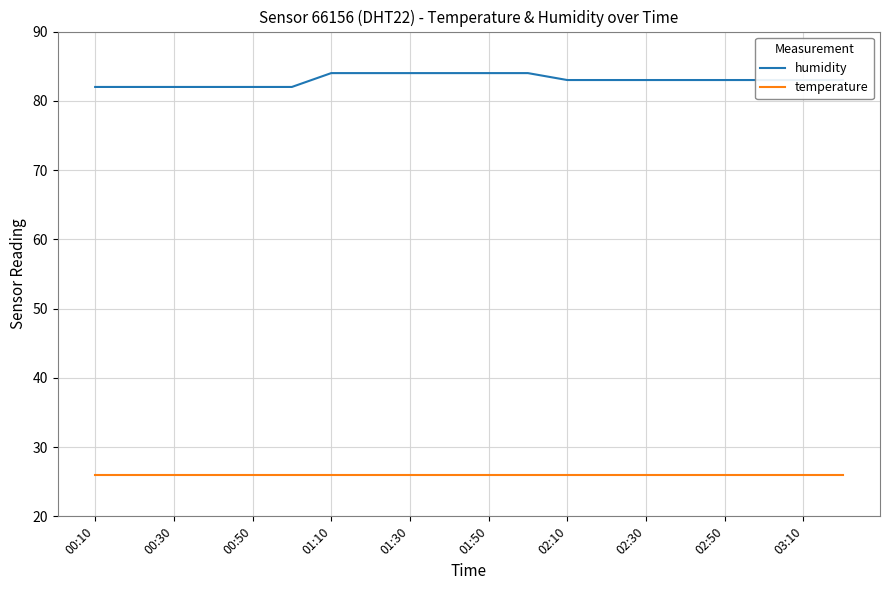

What is the greatest value displayed?

84